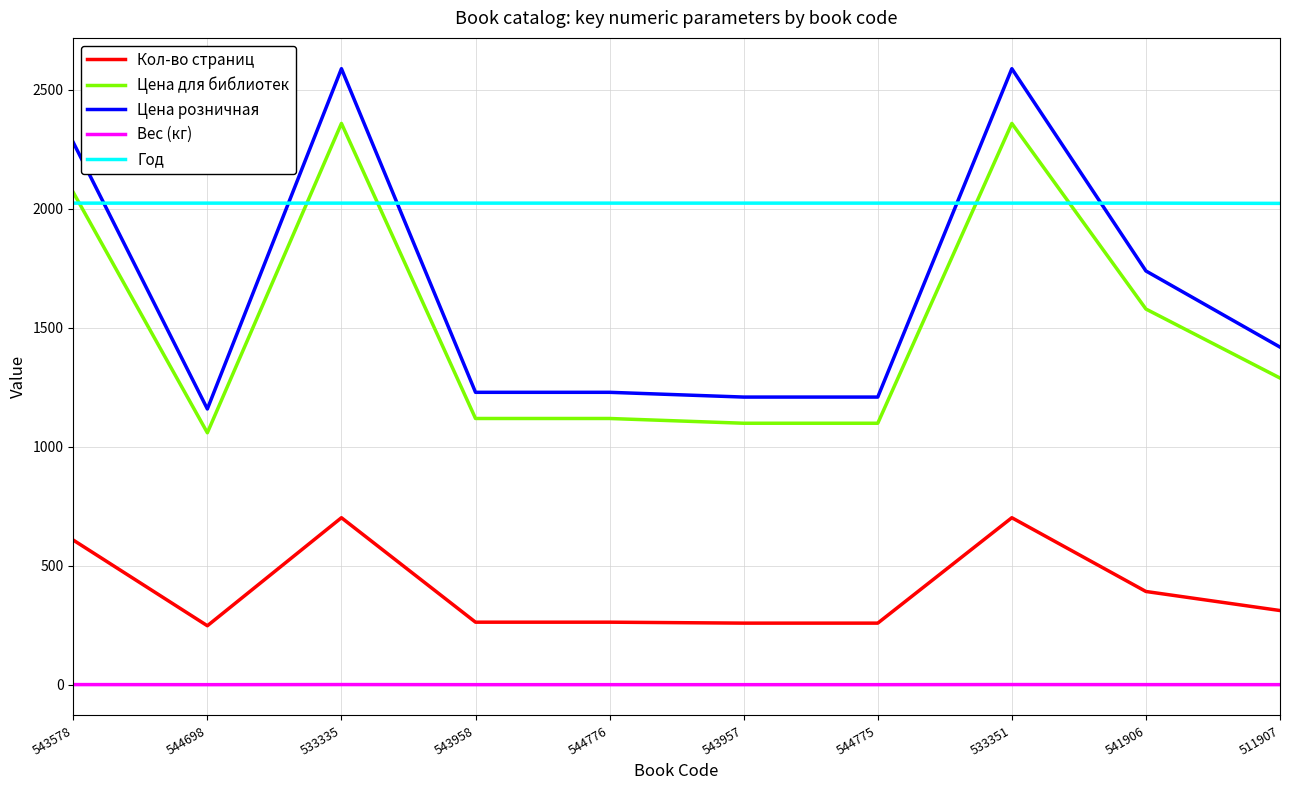

Is it true that Год equals 2024.0 at 533351?

True